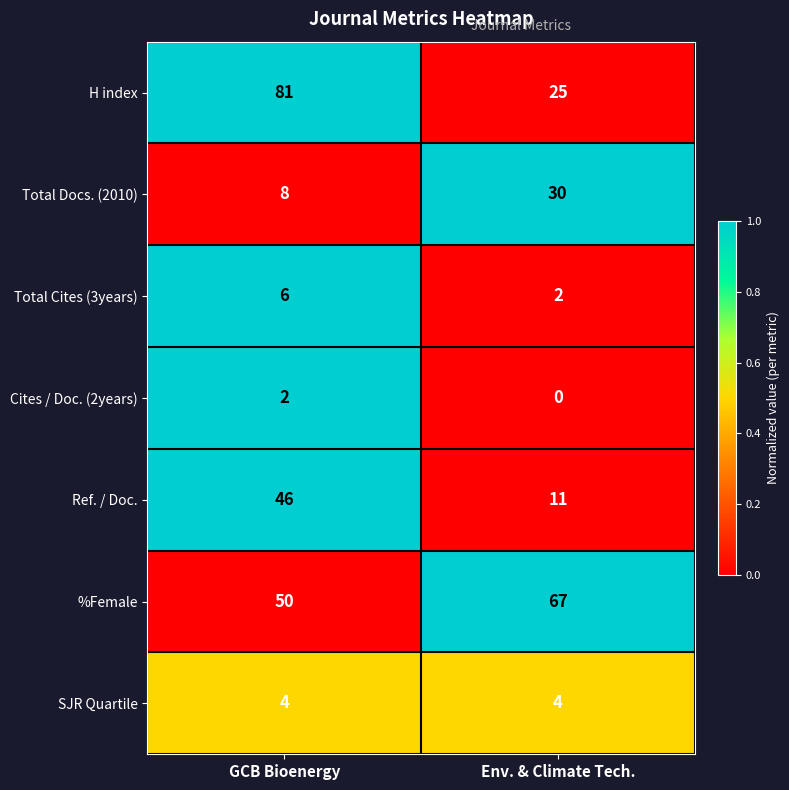

Rank the series by their maximum value, from highest to lowest.

H index, %Female, Ref. / Doc., Total Docs. (2010), Total Cites (3years), SJR Quartile, Cites / Doc. (2years)